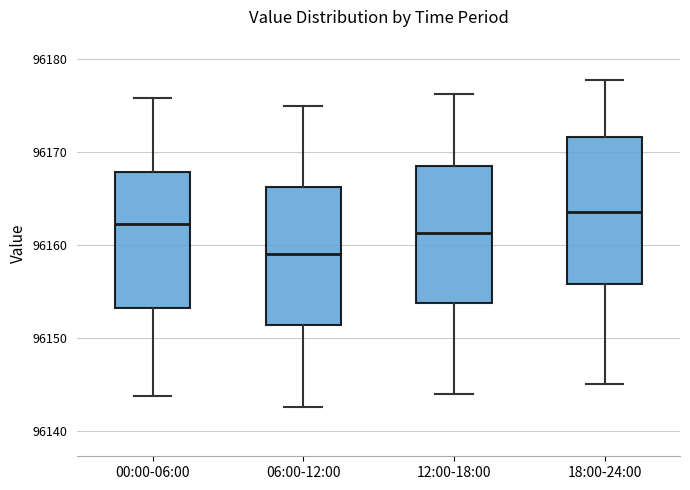

Reading left to right, transcribe this box plot: for each box, give where its median line is, the range the box spans, and where its two whiskers end, as read against the y-axis. The values are not printed on the chart, so give them approximately, as read against the axis.

00:00-06:00: median 96162, box 96153 to 96168, whiskers 96144 to 96176
06:00-12:00: median 96159, box 96151 to 96166, whiskers 96143 to 96175
12:00-18:00: median 96161, box 96154 to 96169, whiskers 96144 to 96176
18:00-24:00: median 96164, box 96156 to 96172, whiskers 96145 to 96178